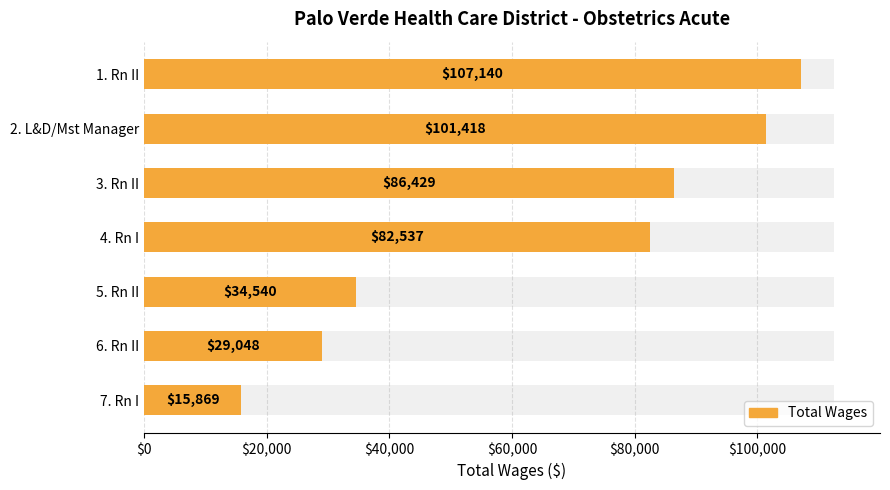

How many series are shown in this chart?

1